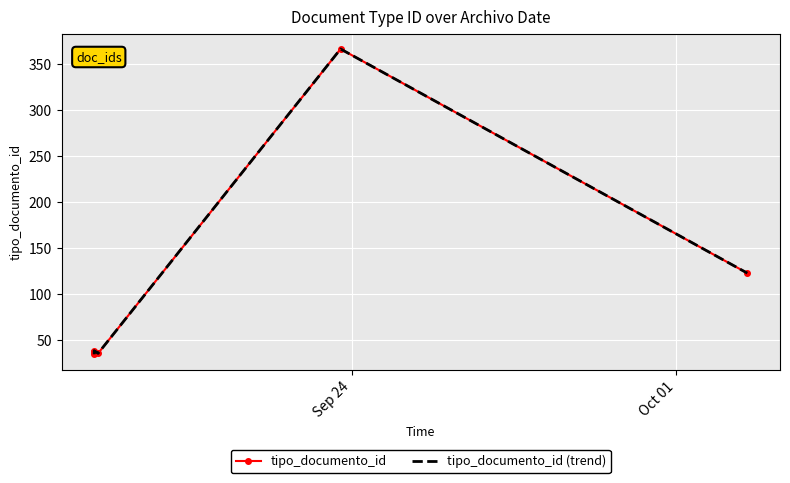

Rank the series by their maximum value, from lowest to highest.

tipo_documento_id, tipo_documento_id (trend)